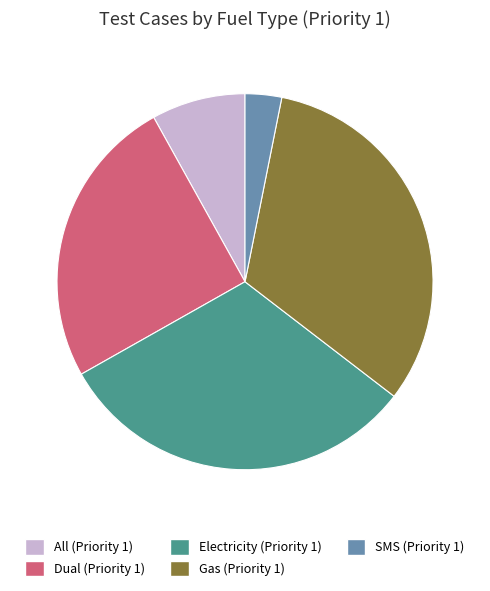

Between Gas (Priority 1) and All (Priority 1), which is larger?

Gas (Priority 1)